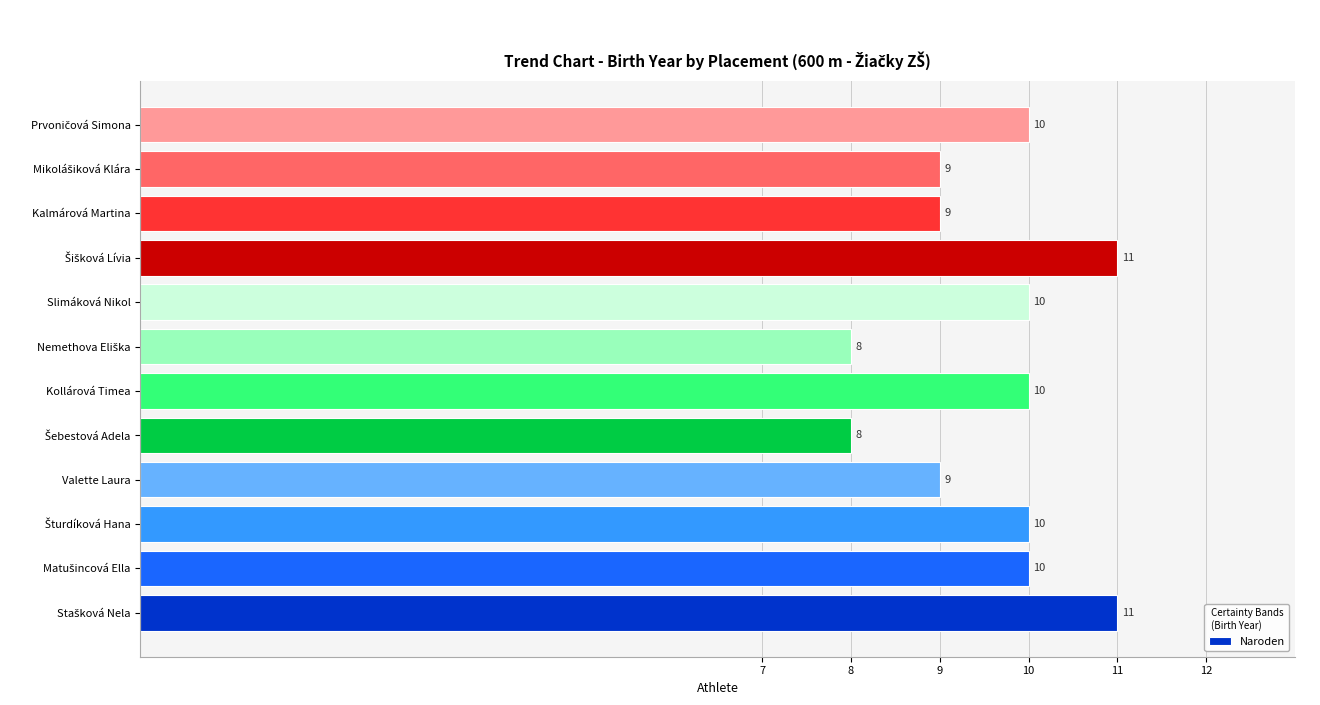

What is the minimum value shown in the chart?

8